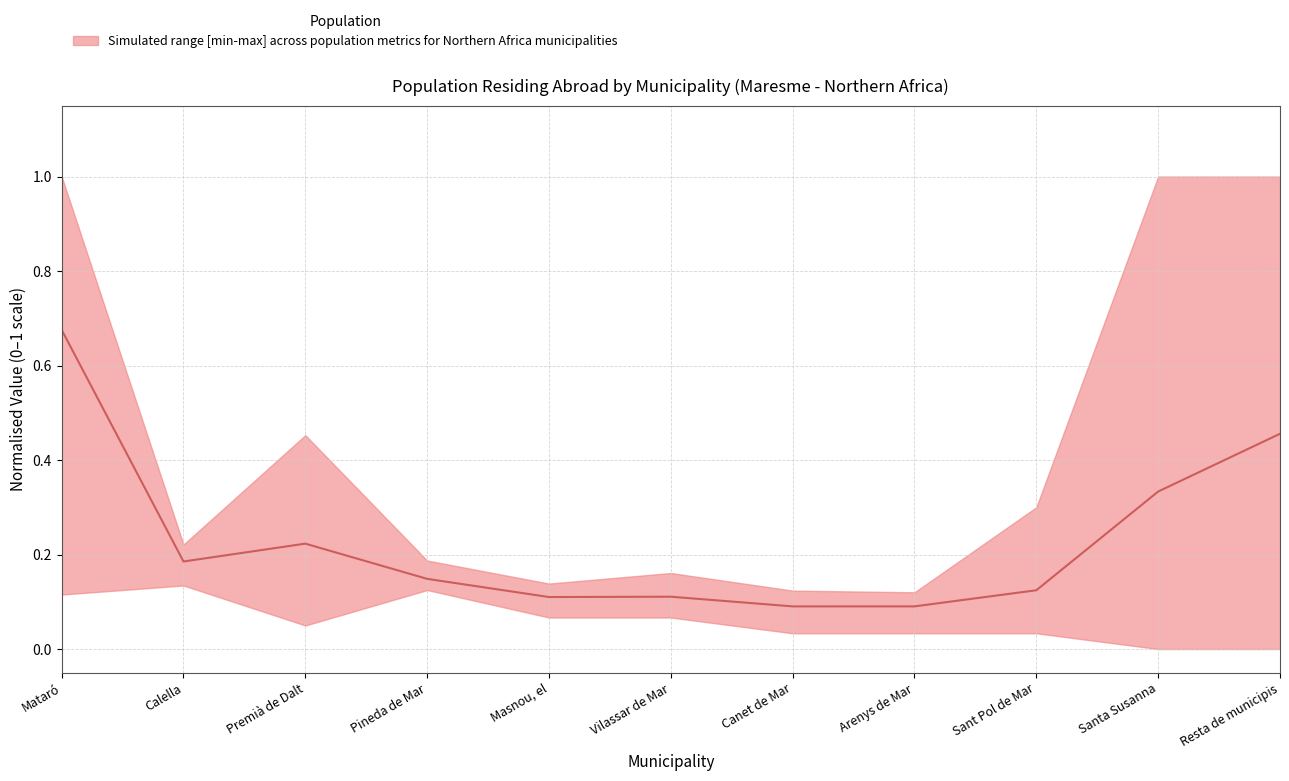

Rank the categories by value from lowest to highest.

Canet de Mar, Arenys de Mar, Masnou, el, Vilassar de Mar, Sant Pol de Mar, Pineda de Mar, Calella, Premià de Dalt, Santa Susanna, Resta de municipis, Mataró